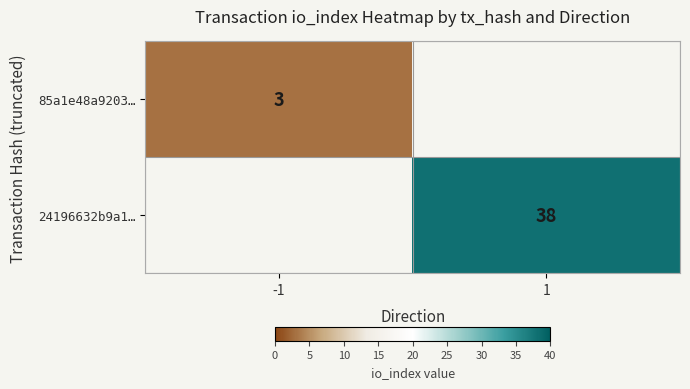

True or false: 24196632b9a1… has a value of 38 at 1.

True